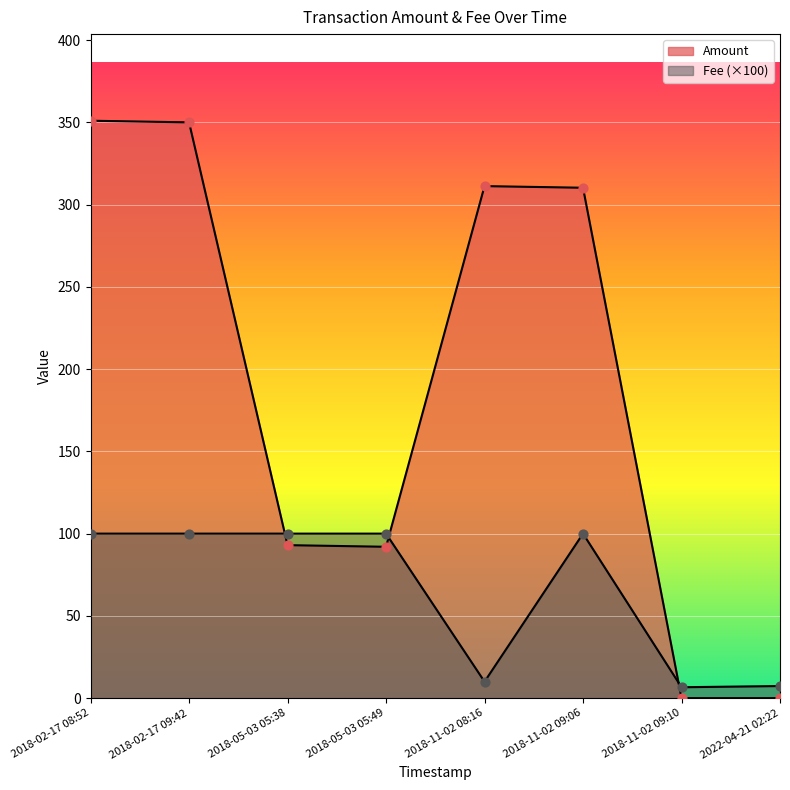

Which series contains the lowest Y value?

Amount